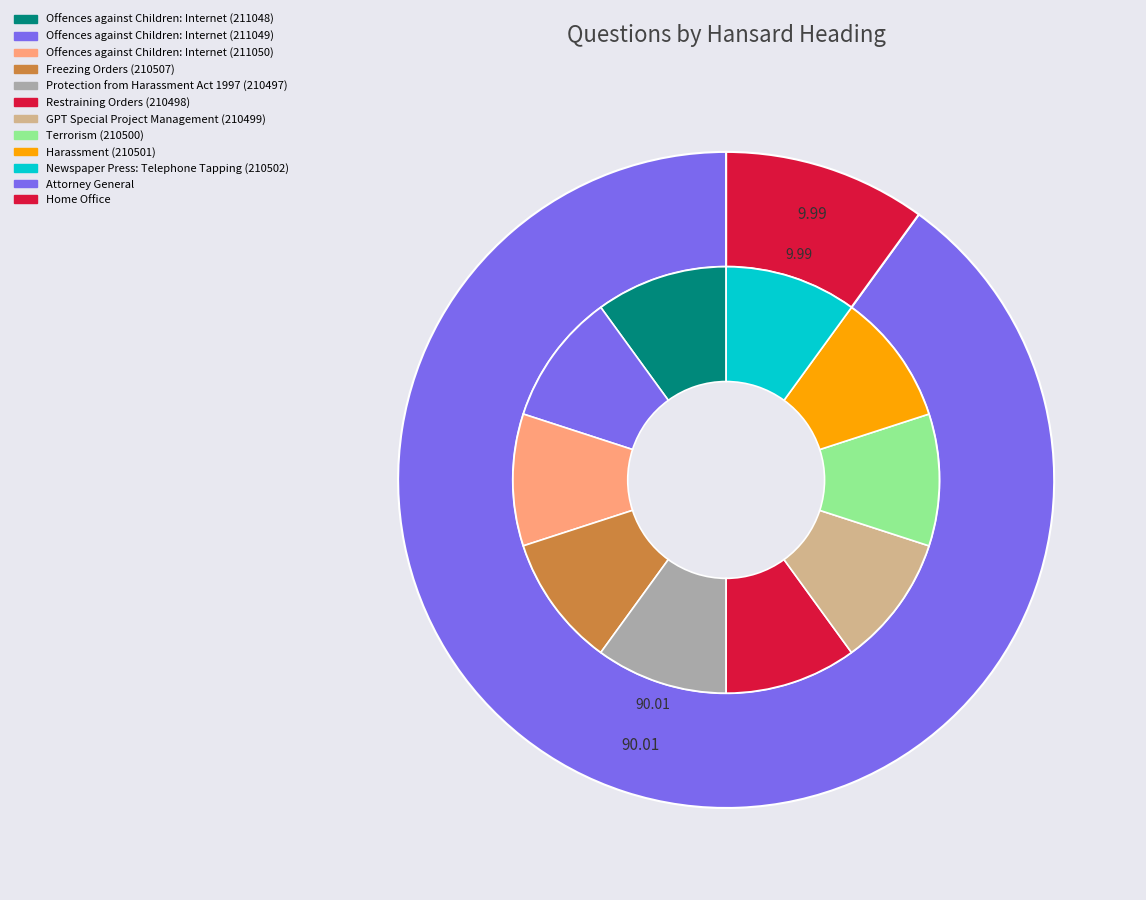

Is Offences against Children: Internet (211050) the majority of the pie?

No